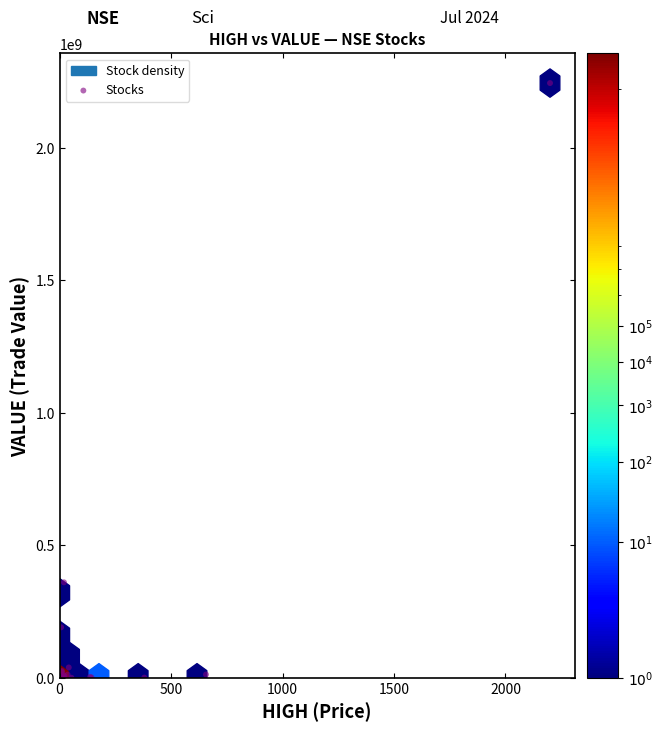

What Y value in the scatter plot is closest to 1122532771?

360274856.3